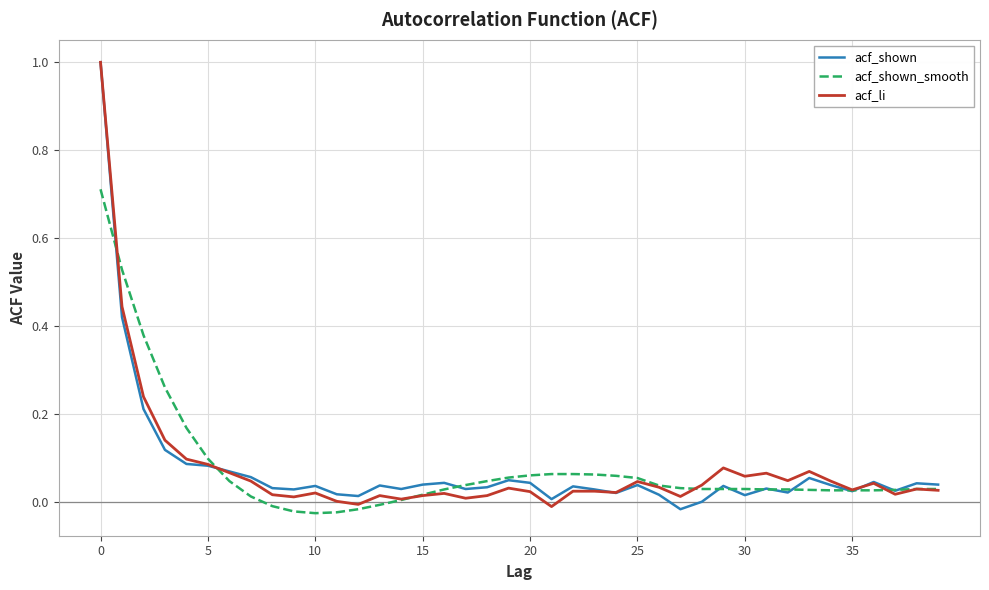

What is the maximum value shown in the chart?

1.0